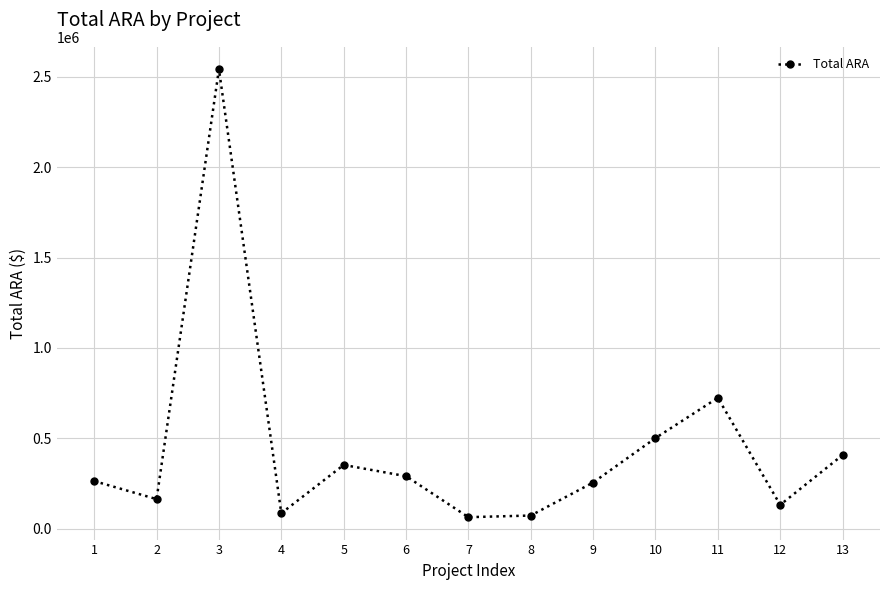

How many values are below 262770?

6